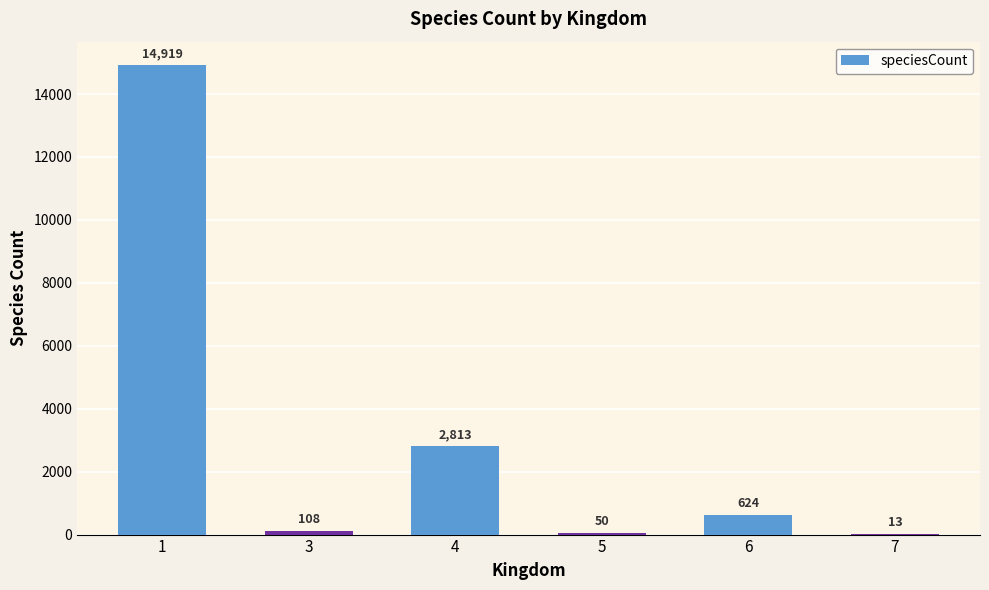

True or false: the data shows 13 at 7.

True